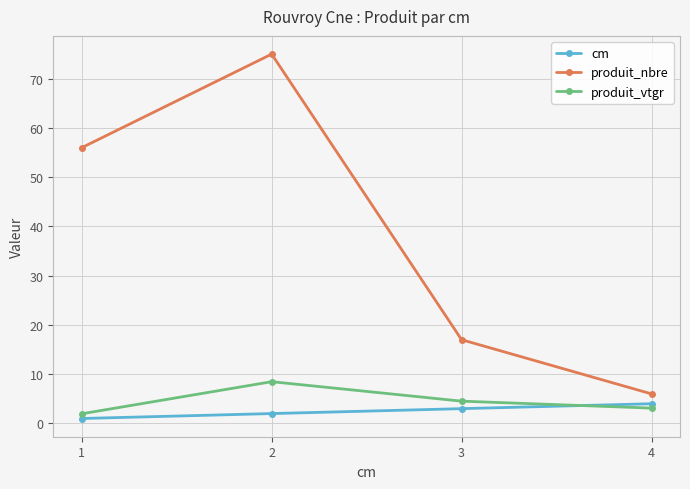

True or false: cm and produit_nbre cross at least once.

False